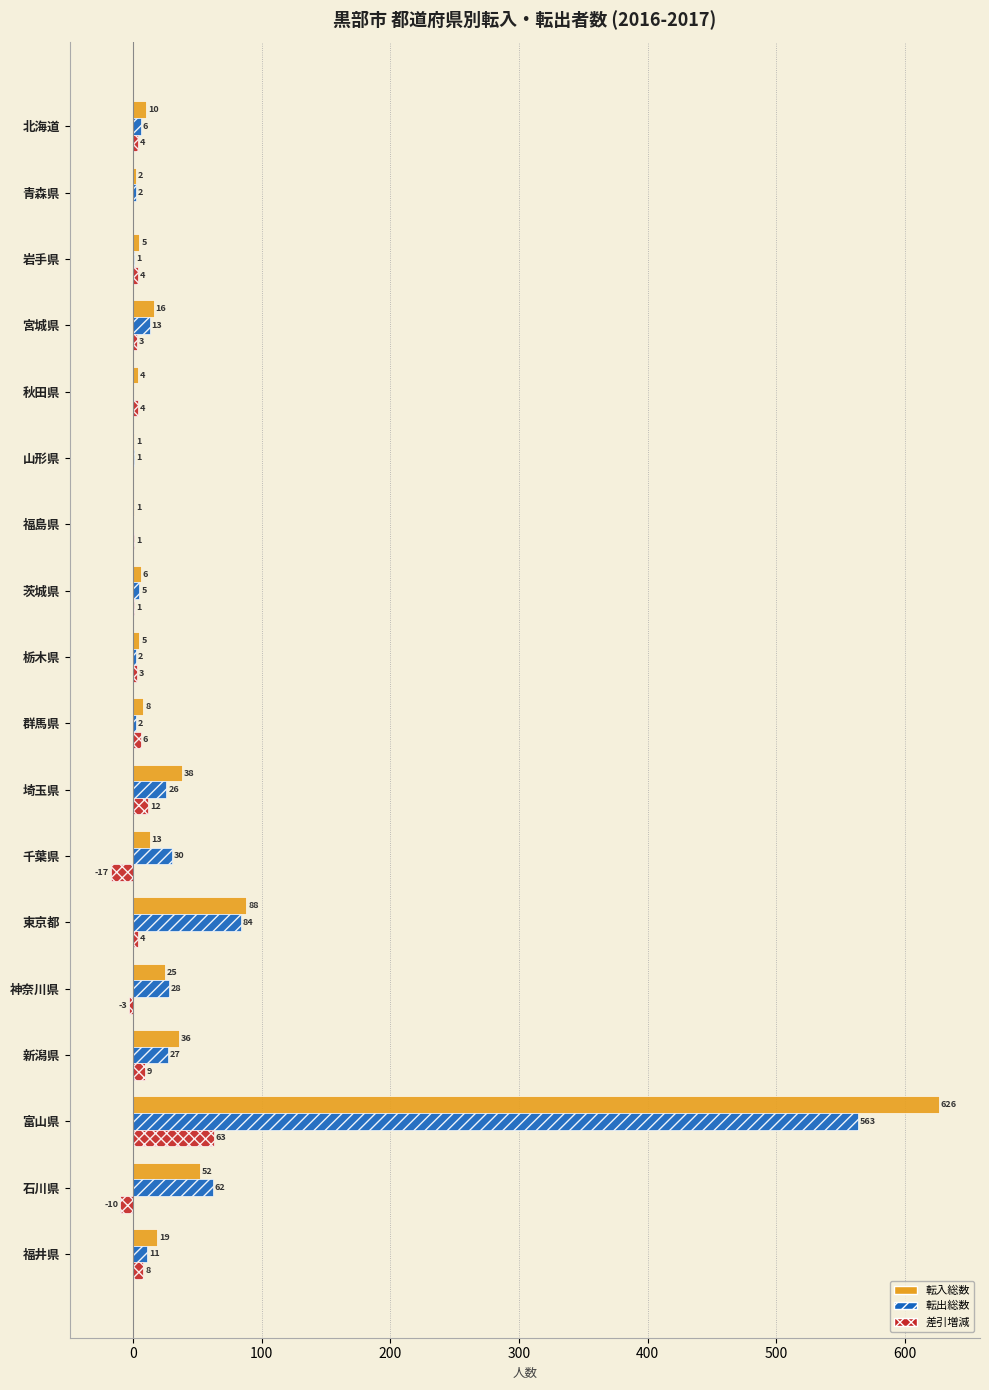

What is the sum of all 転入総数 values?

955